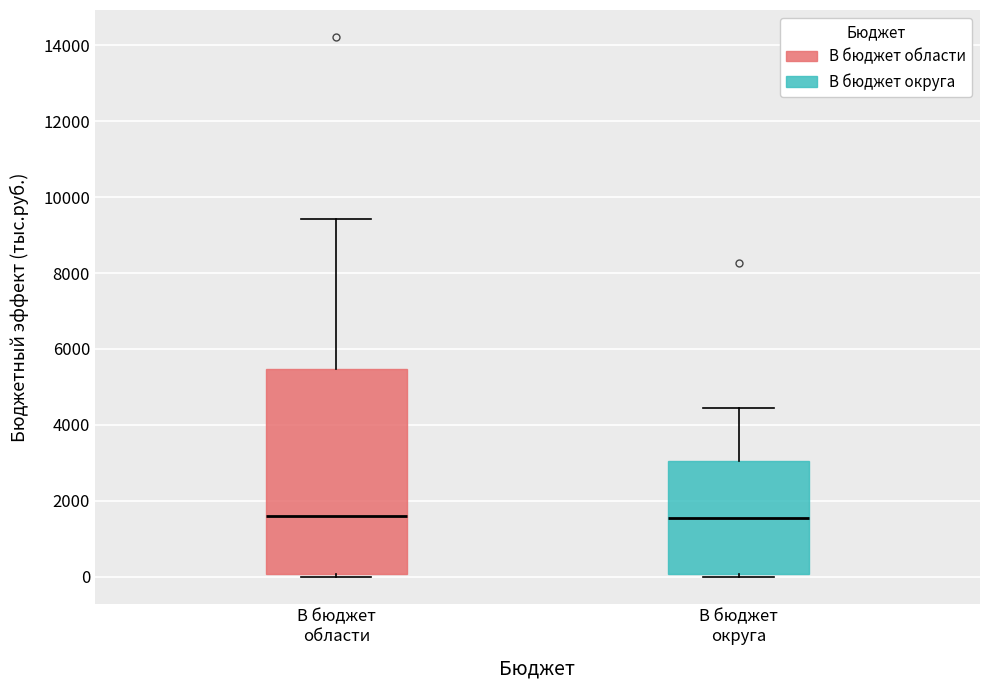

Where does the median line of the box for В бюджет области sit on the y-axis? The values are not printed on the chart, so give them approximately, as read against the axis.

1600